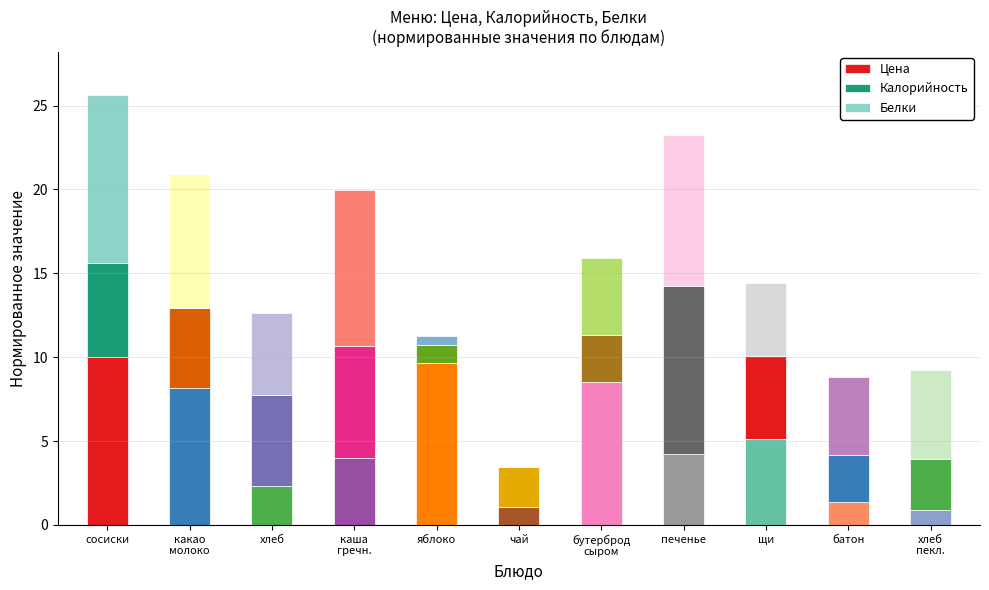

Does the chart contain stacked bars?

Yes